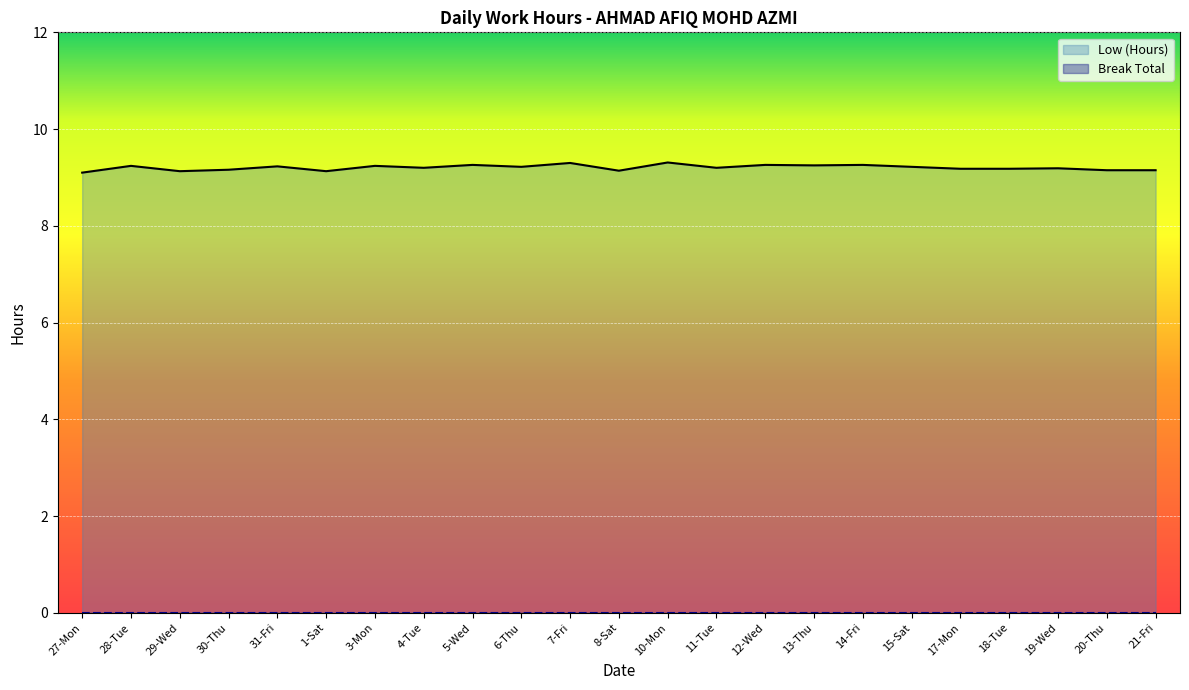

True or false: the data shows 5.1 at 15-Sat.

False